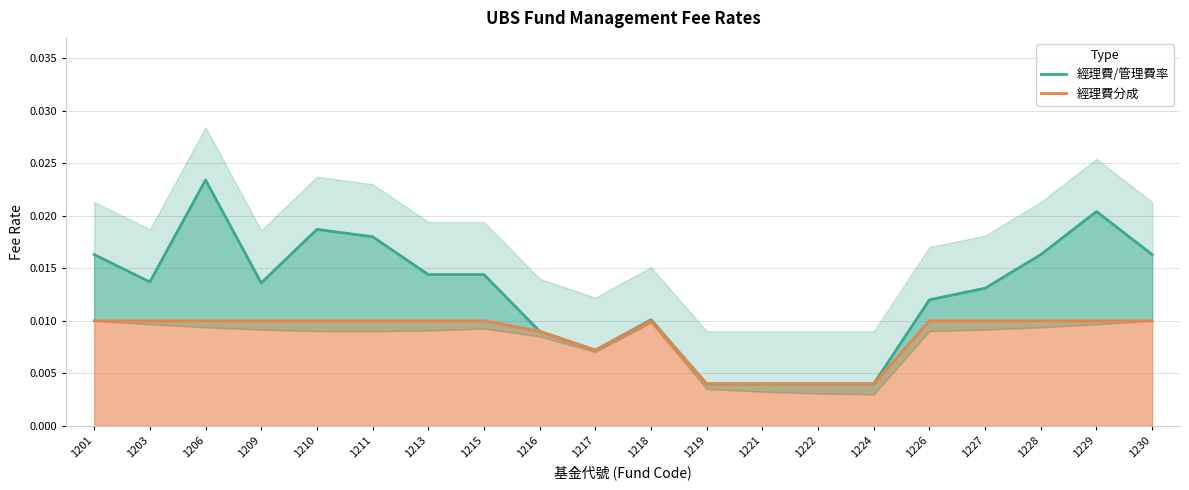

True or false: 經理費/管理費率 and 經理費分成 cross at least once.

False